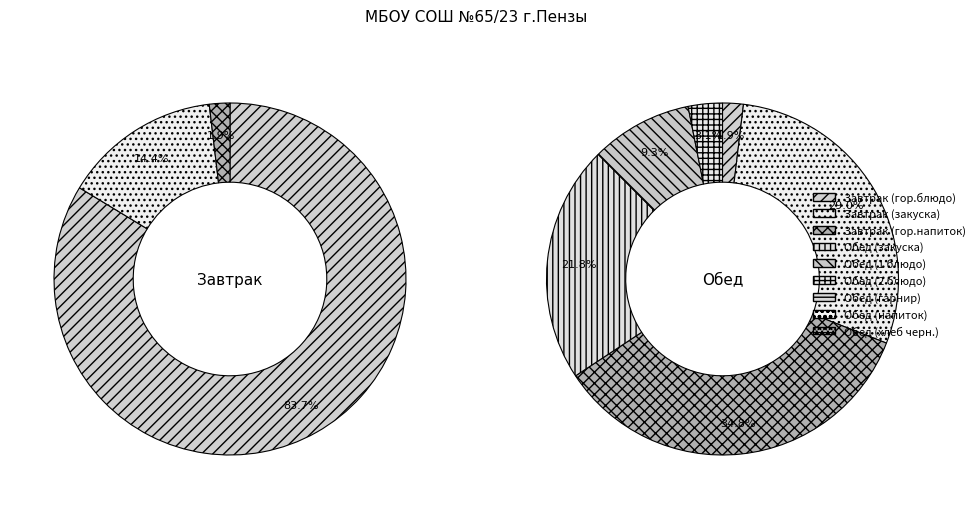

Is there a majority slice in this chart?

No